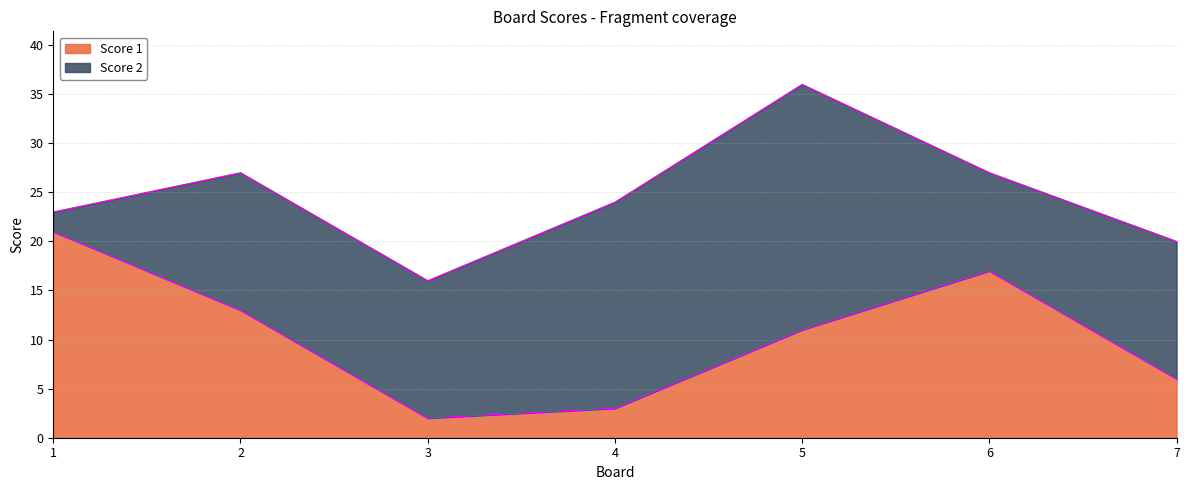

The value at 6 is 17. True or false?

True